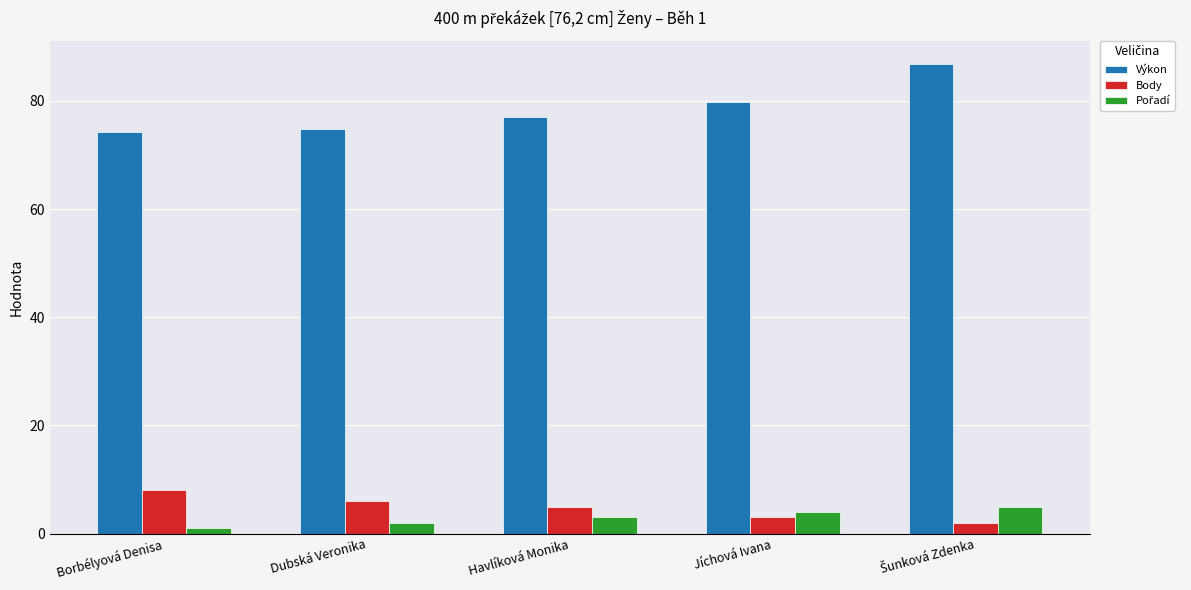

Are the bars horizontal?

No